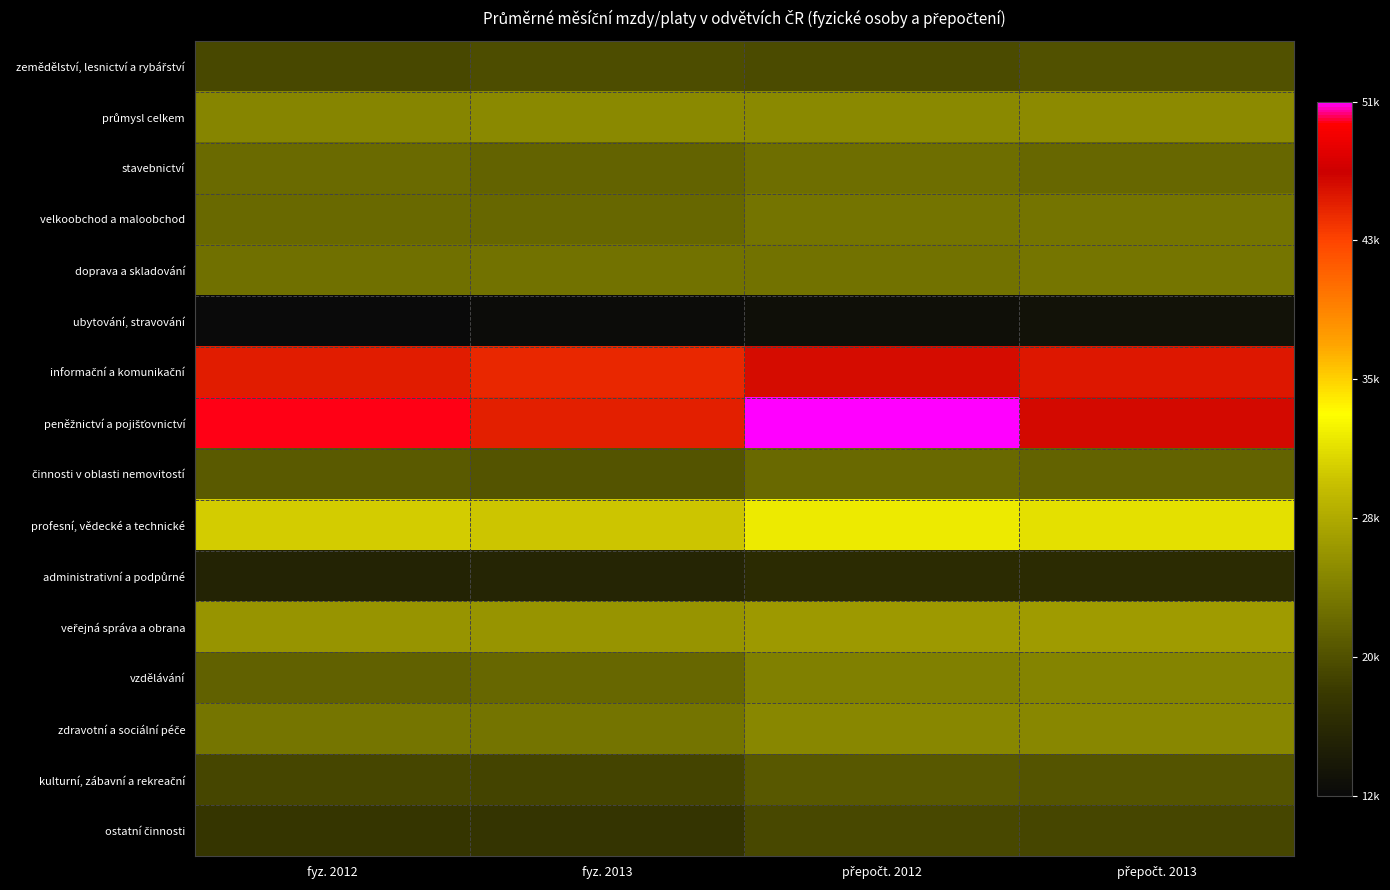

At which category is the sum across all series the highest?

přepočt. 2012